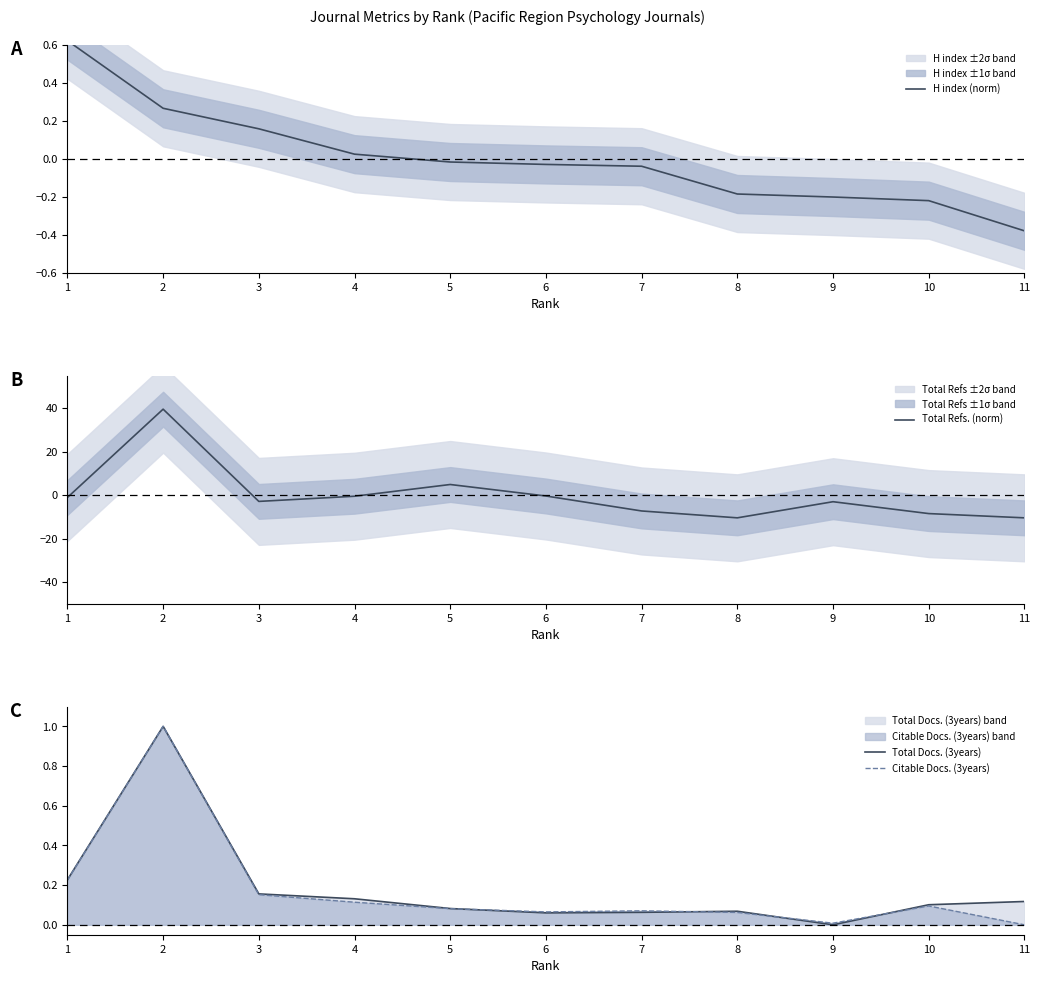

At 9, list the series in order from largest to smallest.

Citable Docs. (3years), Total Docs. (3years), H index (norm), Total Refs. (norm)